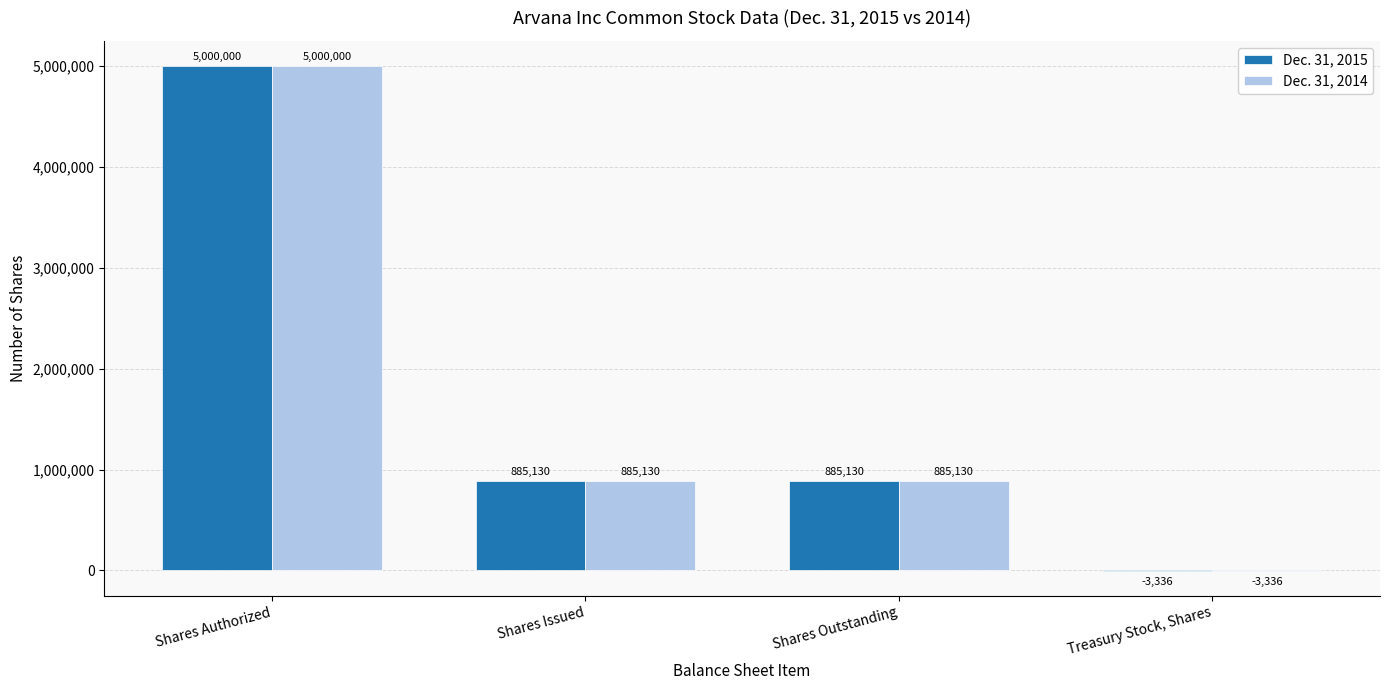

Does the chart contain stacked bars?

No